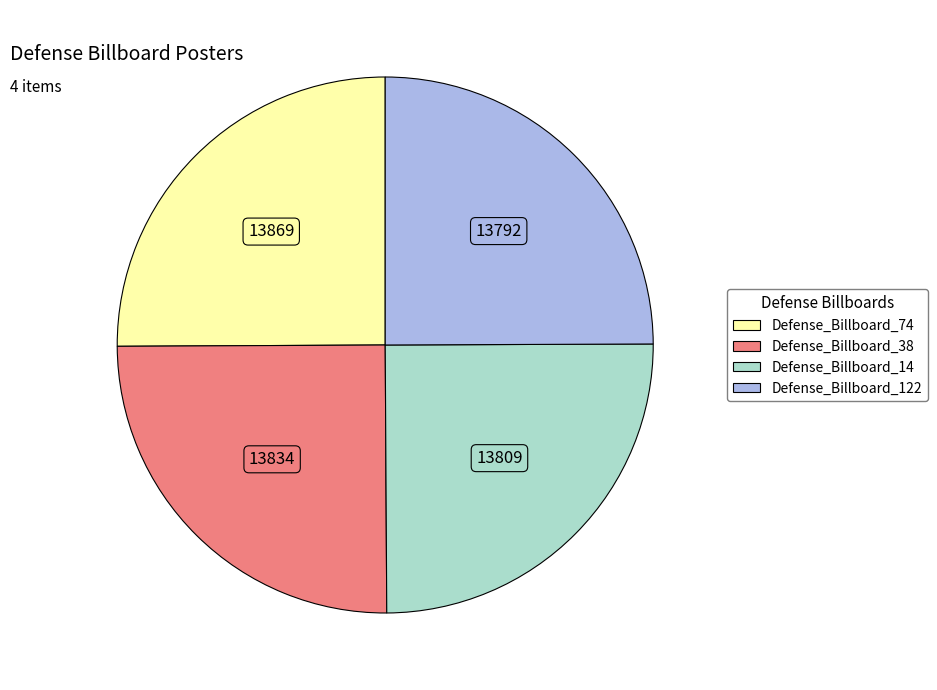

Approximately how many times larger is the value at Defense_Billboard_74 compared to Defense_Billboard_122?

1.0